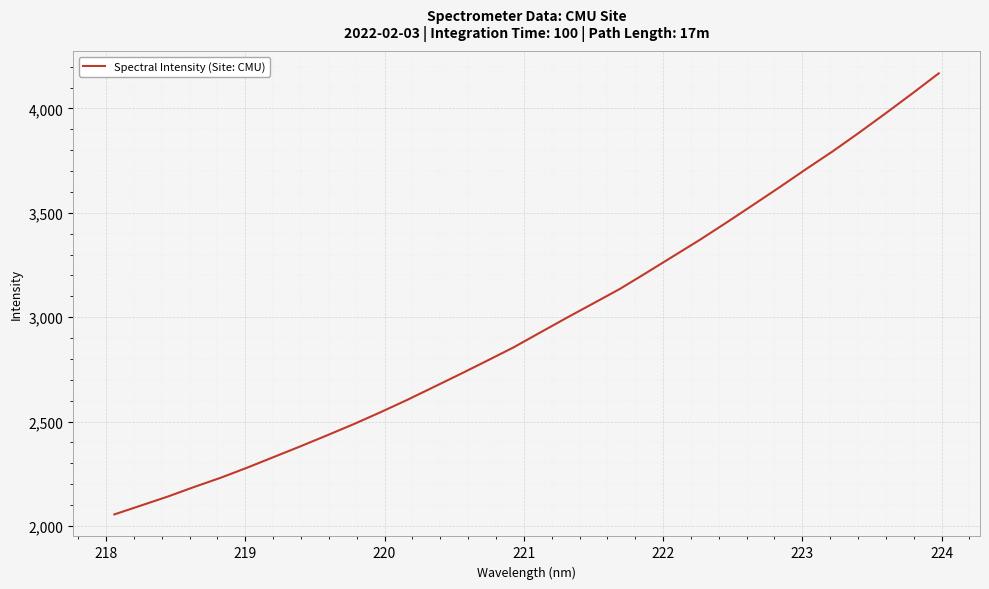

What is the smallest value displayed?

2055.1